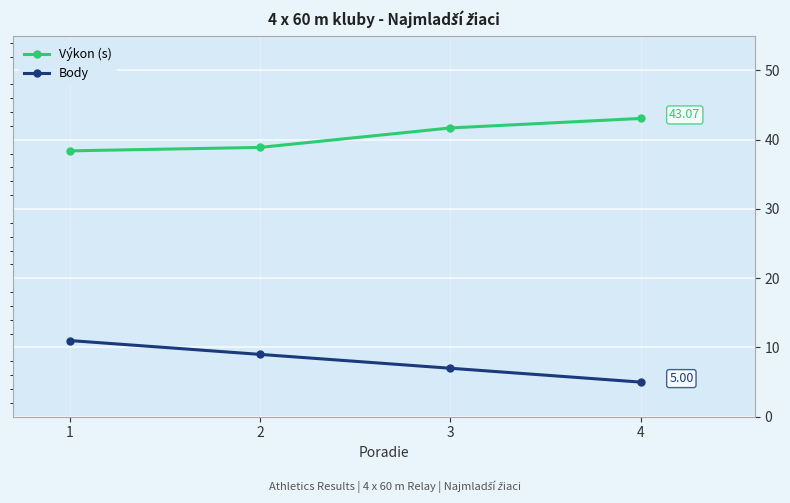

Where does the Výkon (s) series first go above 41?

3